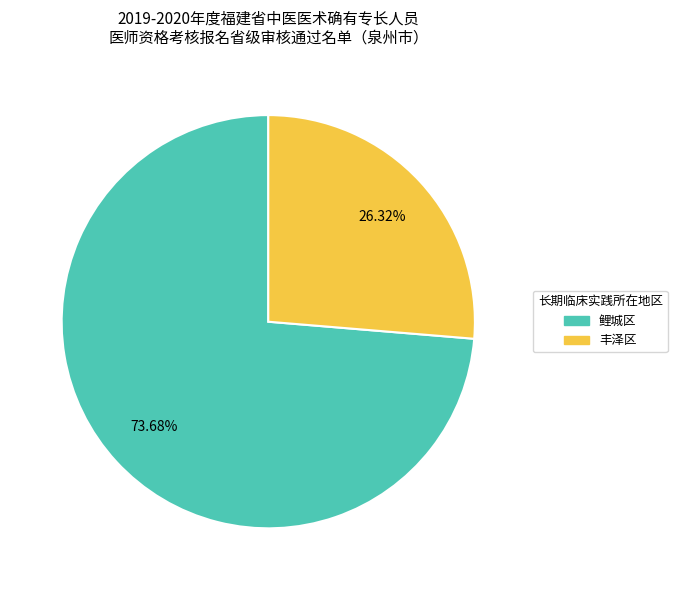

Approximately how many times larger is the value at 丰泽区 compared to 鲤城区?

0.4